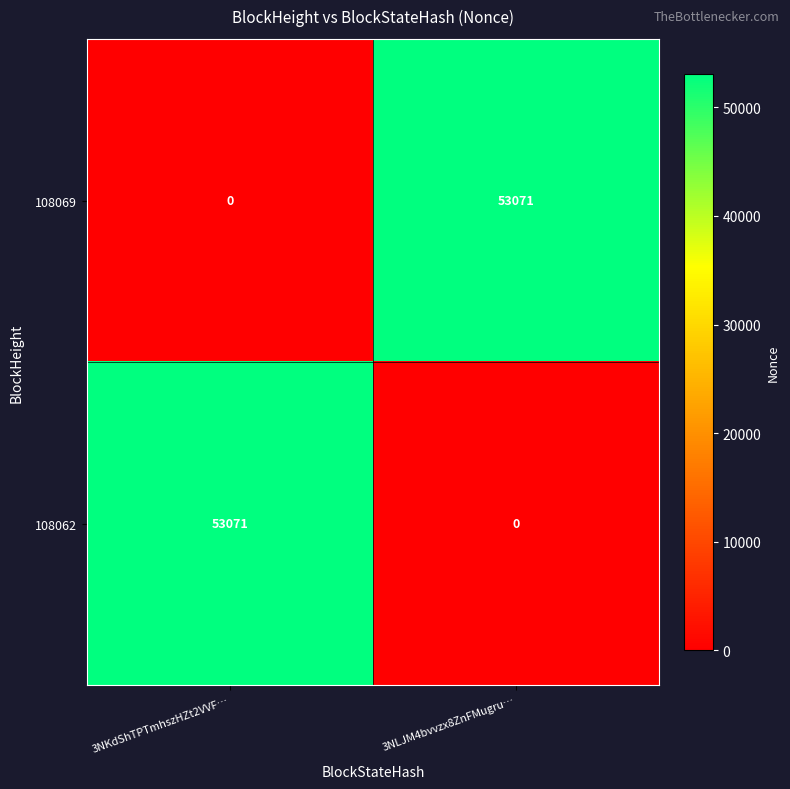

True or false: 108062 has a value of 30424 at 3NKdShTPTmhszHZt2VVF….

False